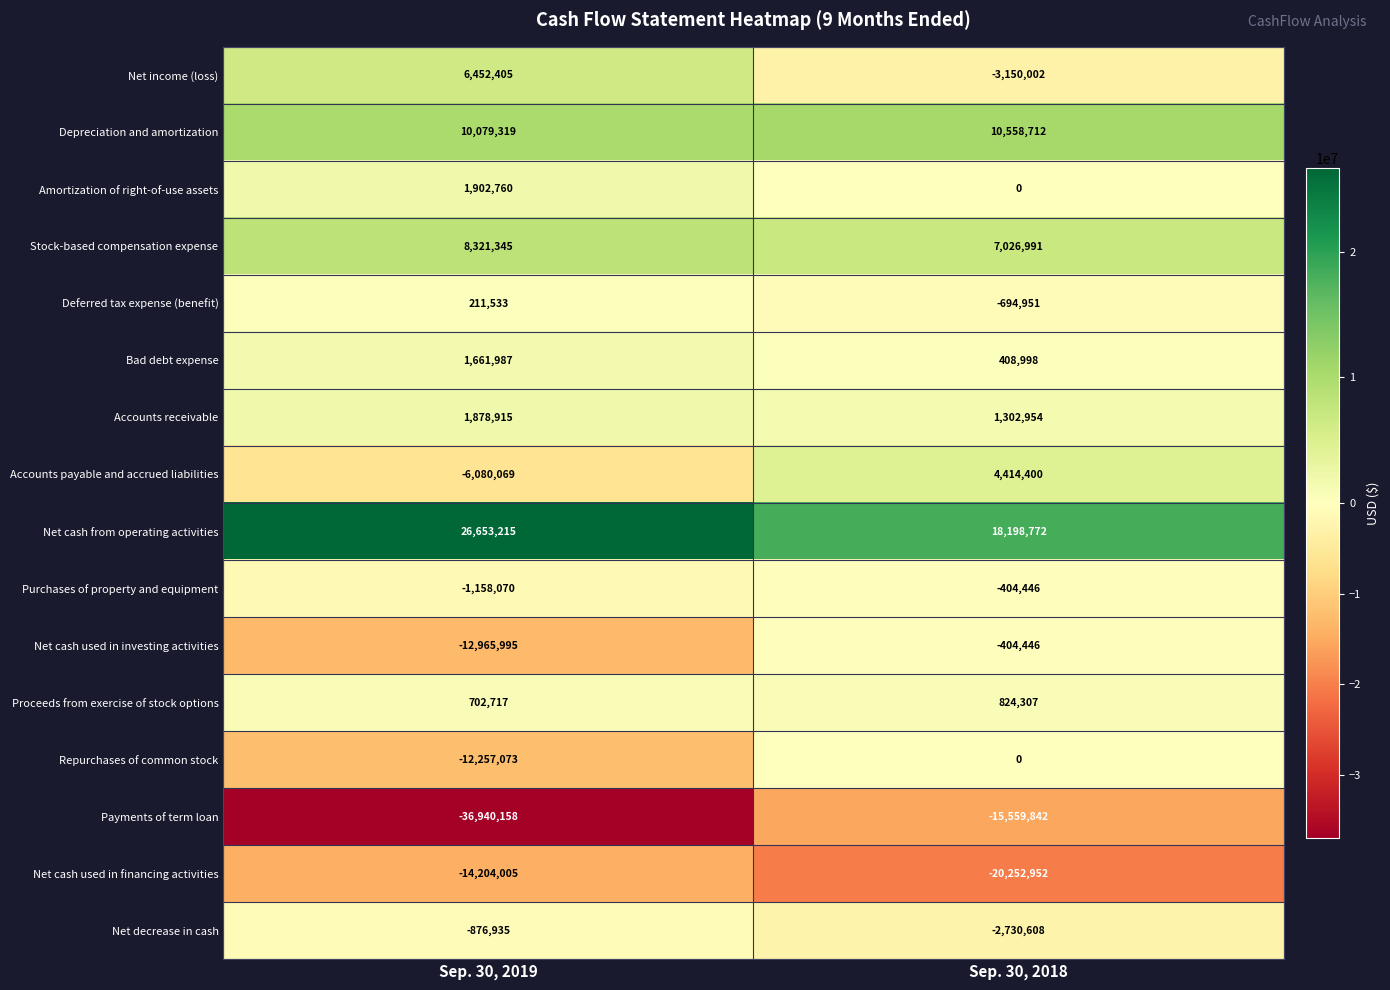

Is it true that Stock-based compensation expense equals 7026991 at Sep. 30, 2018?

True